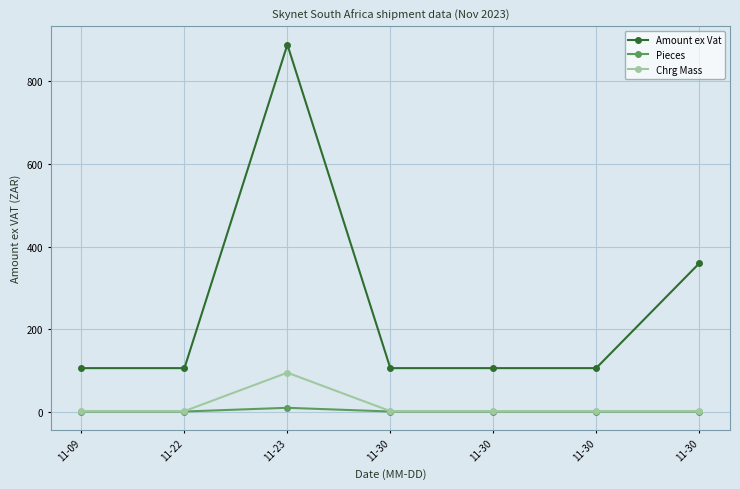

What are all the series names shown in the legend?

Amount ex Vat, Pieces, Chrg Mass